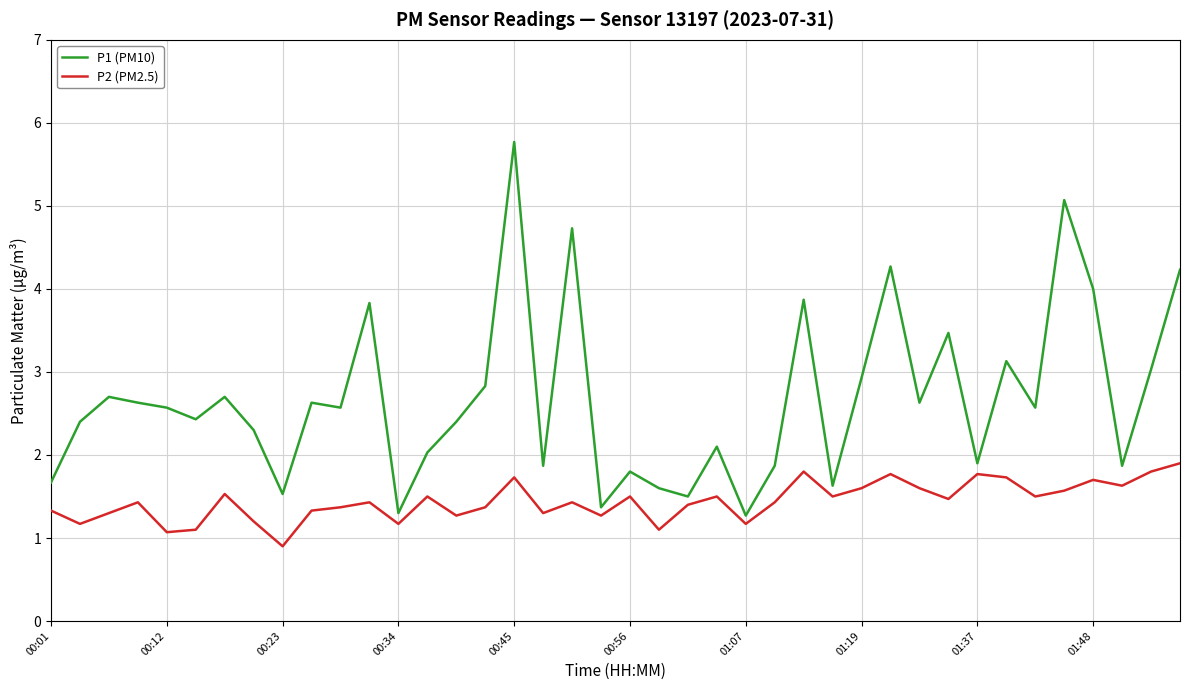

What is the average value of the P2 (PM2.5) series?

1.4